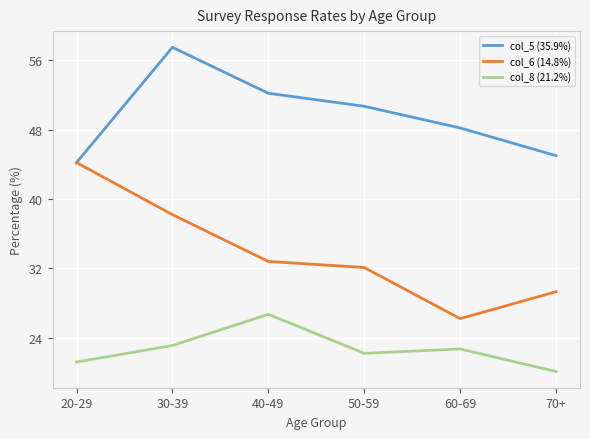

In col_5 (35.9%), how many points are higher than both neighbors (excluding endpoints)?

1